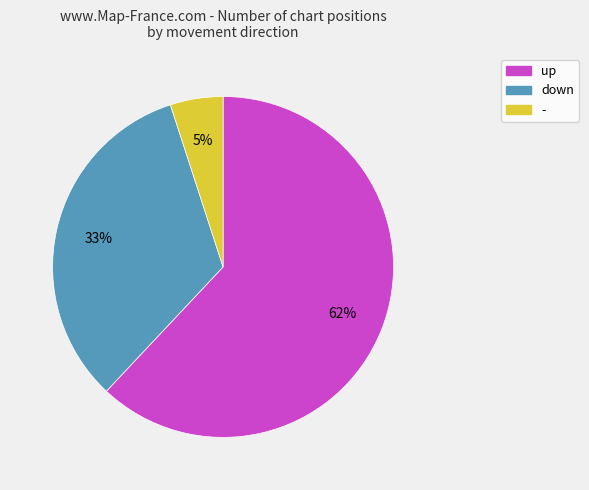

Is there a majority slice in this chart?

Yes